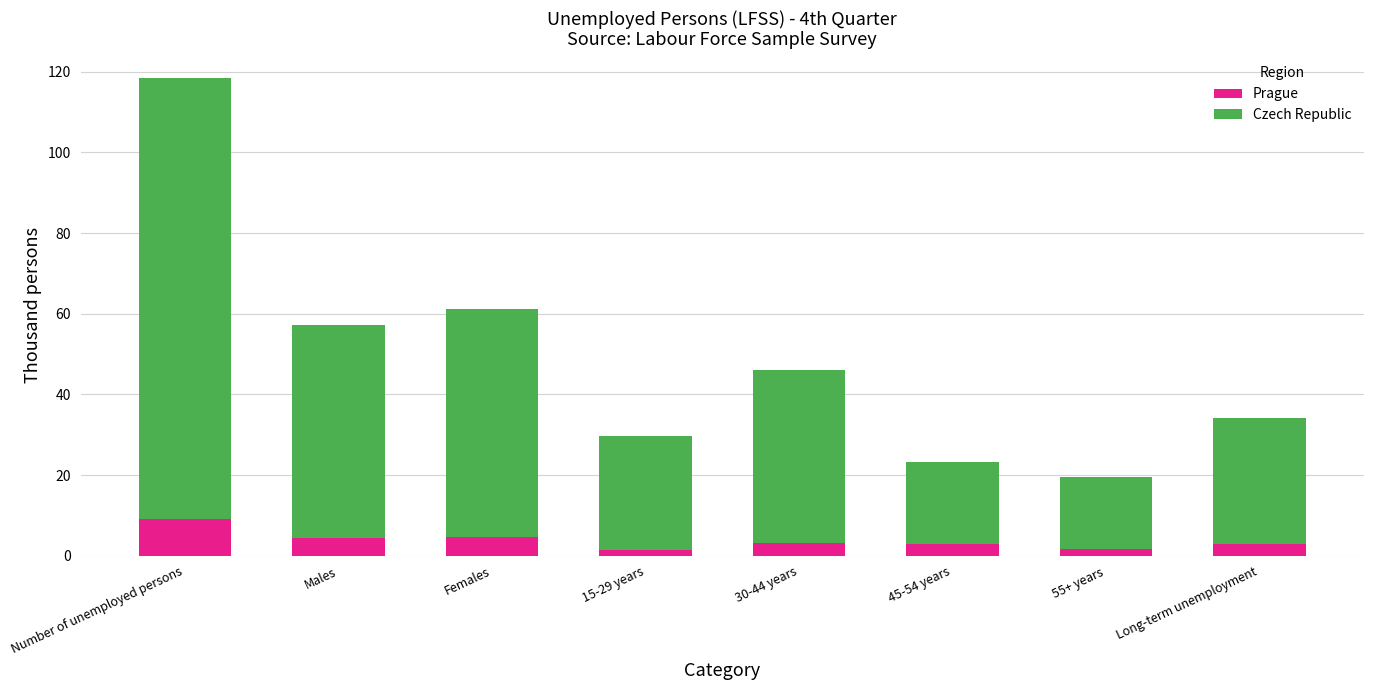

What is the highest value of the Prague series?

9.2